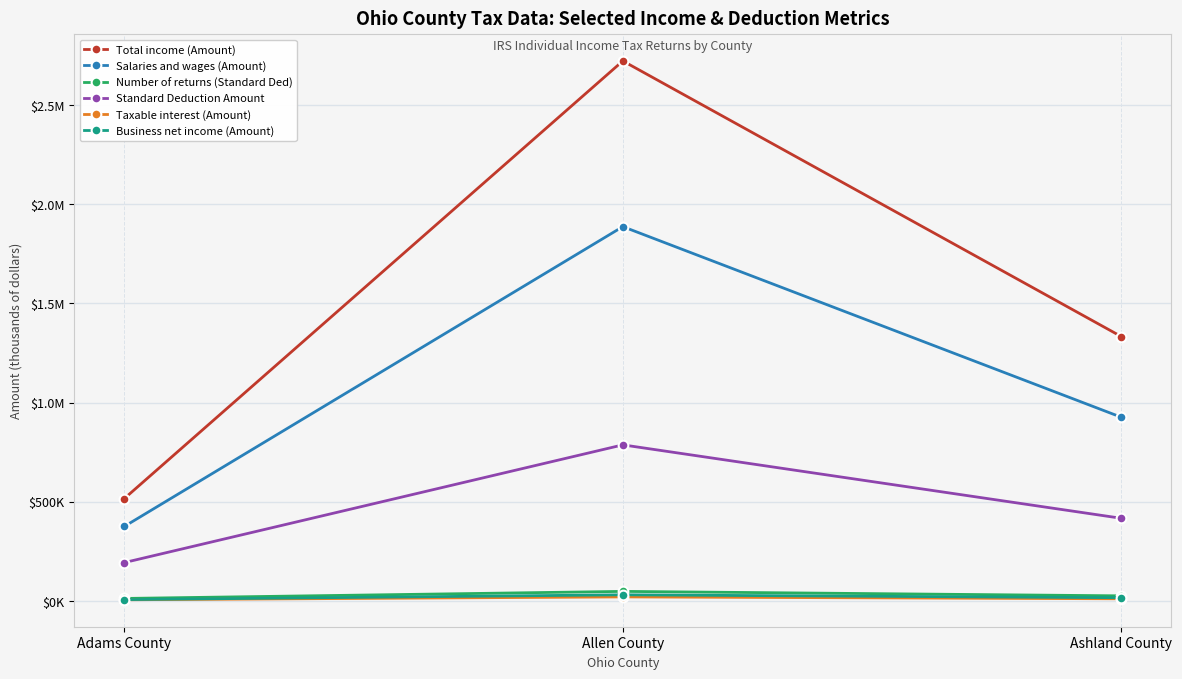

The Number of returns (Standard Ded) series shows 10800 at Adams County. True or false?

True